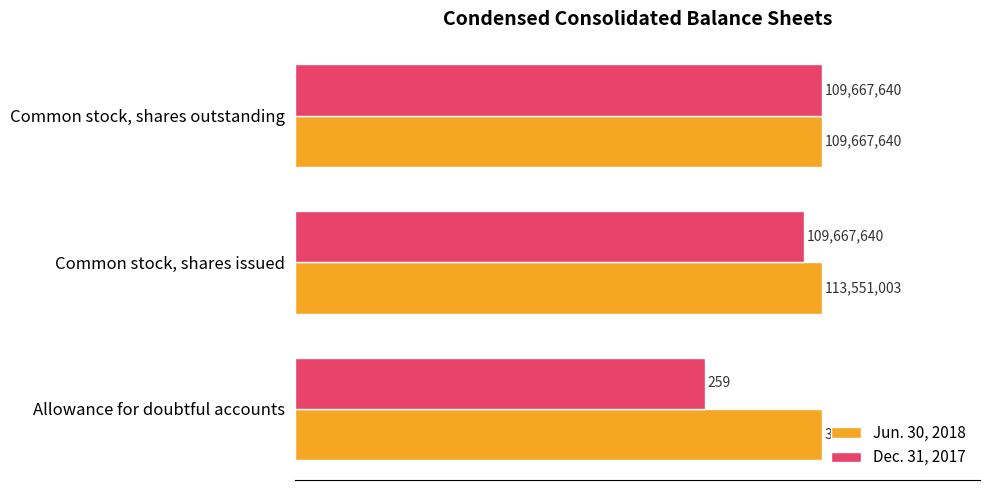

What are all the series names shown in the legend?

Jun. 30, 2018, Dec. 31, 2017